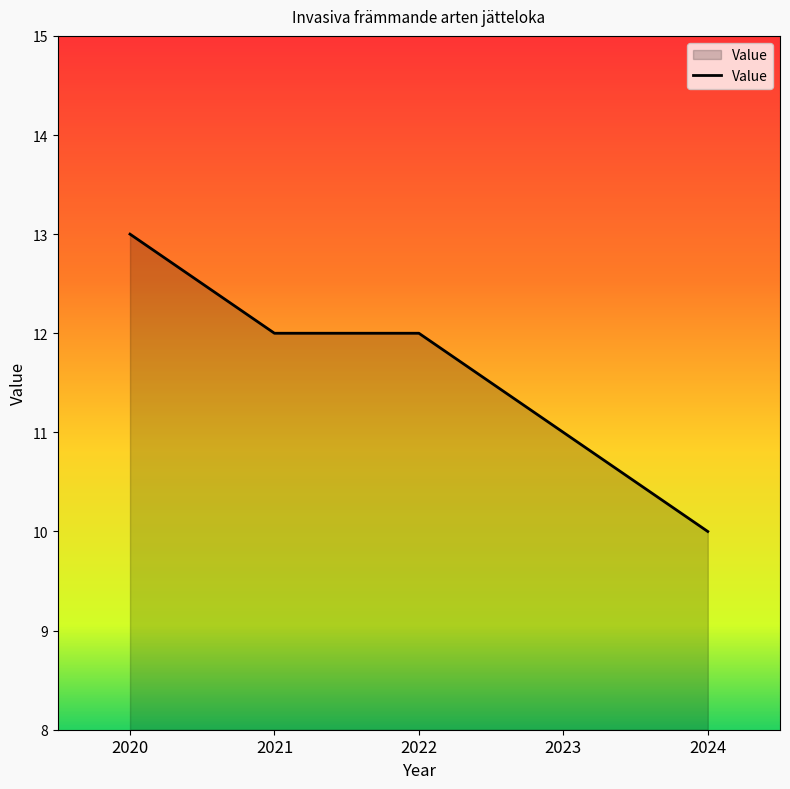

What is the maximum value shown in the chart?

13